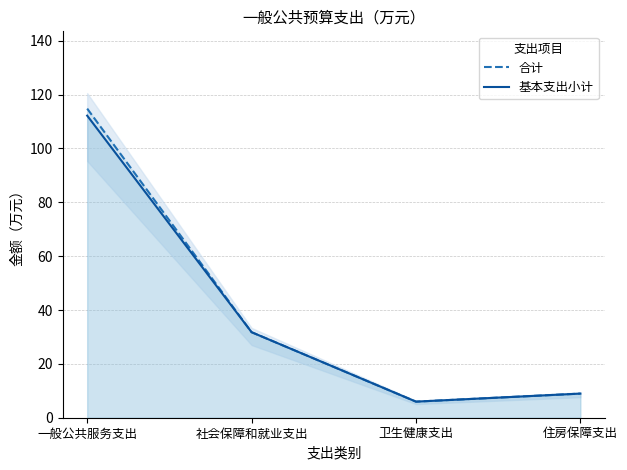

Which category has the lowest value across all series?

卫生健康支出